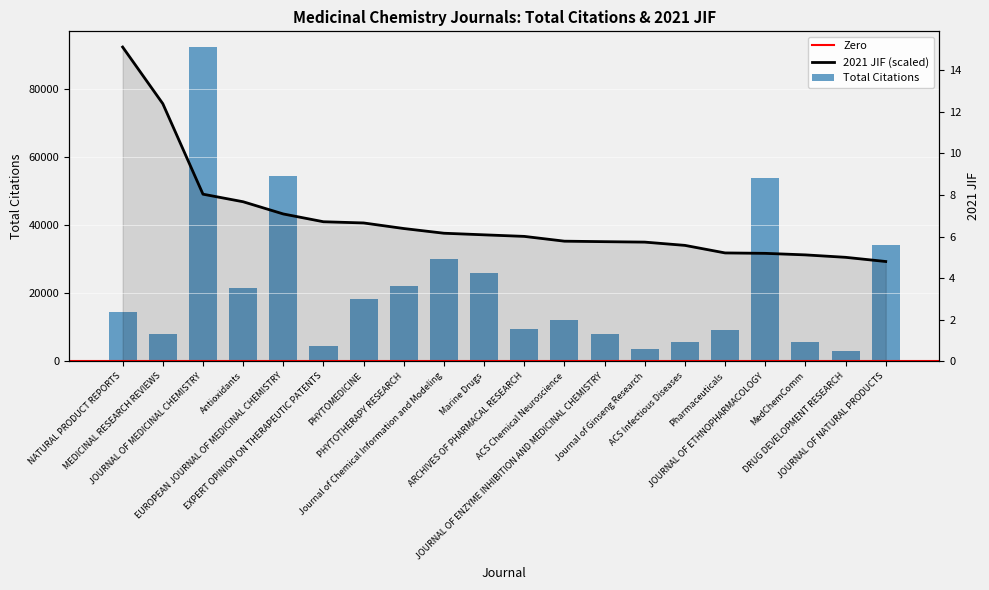

What position from the left is ACS Infectious Diseases?

15